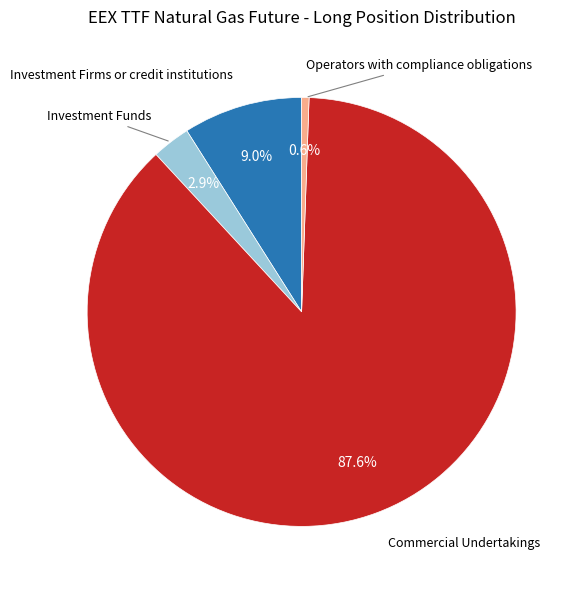

To the nearest percent, what is the difference between the largest and smallest slice percentages?

87%